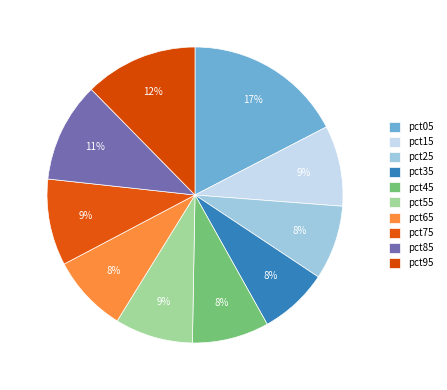

What percentage do pct75 and pct65 together represent?

17.9%